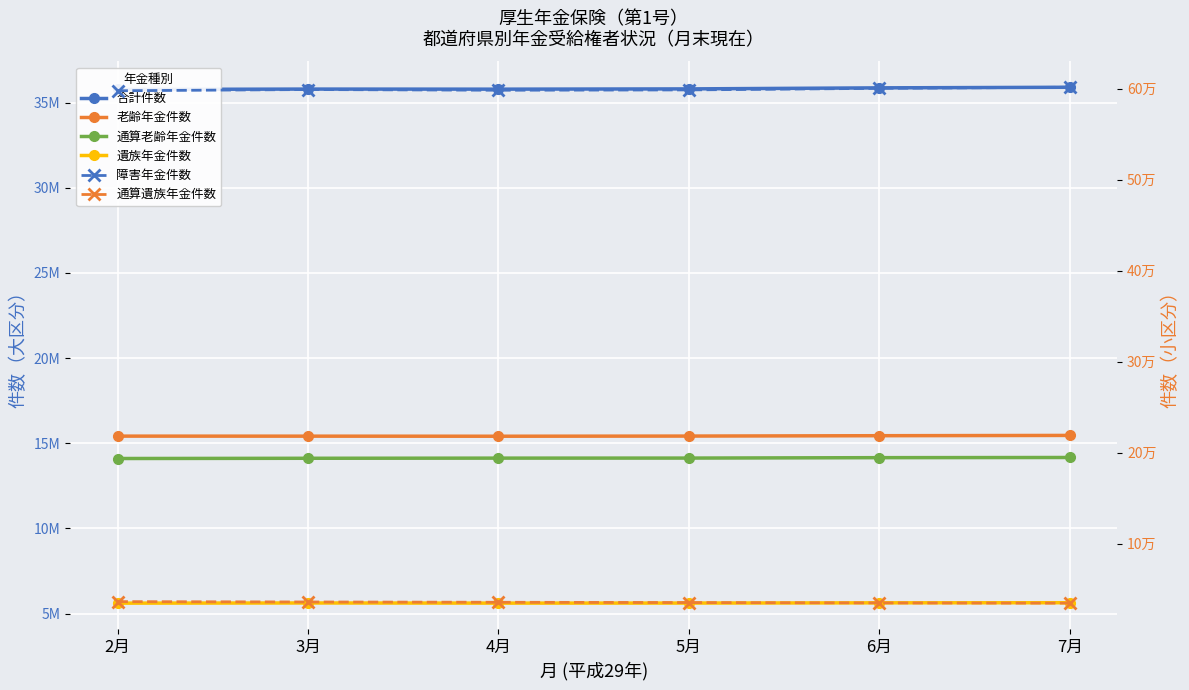

The 障害年金件数 series shows 918266 at 3月. True or false?

False